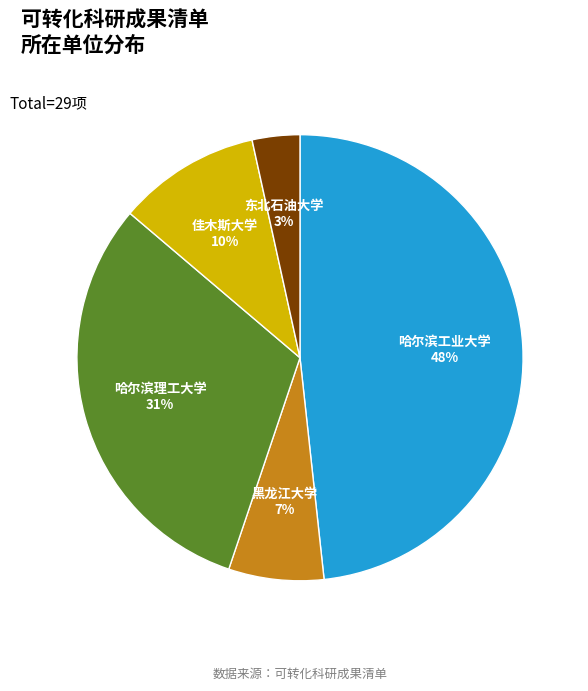

Is there a majority slice in this chart?

No